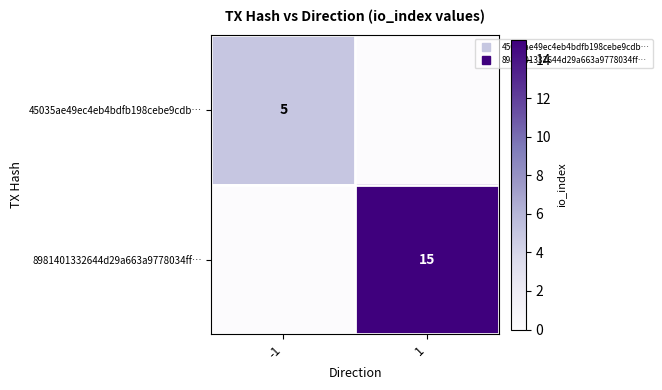

What is the maximum value for 8981401332644d29a663a9778034ff…?

15